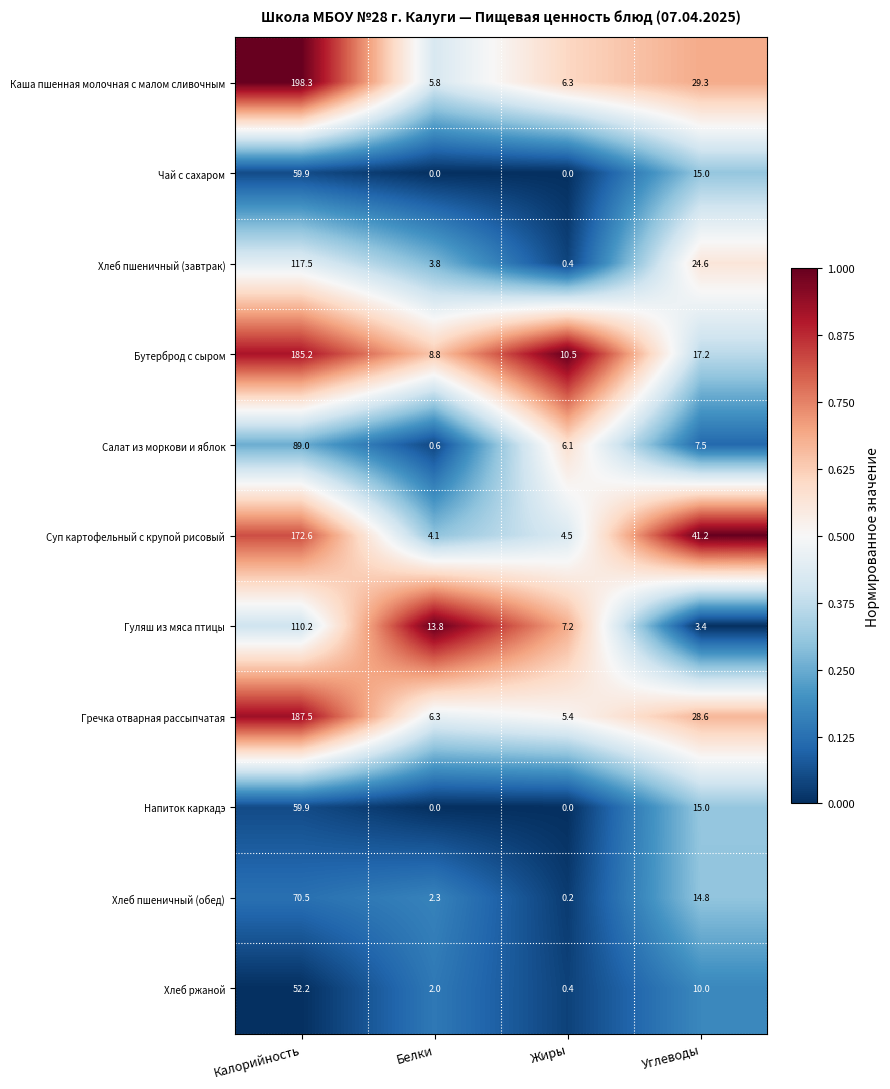

Where does the Чай с сахаром series first go above 15?

Калорийность